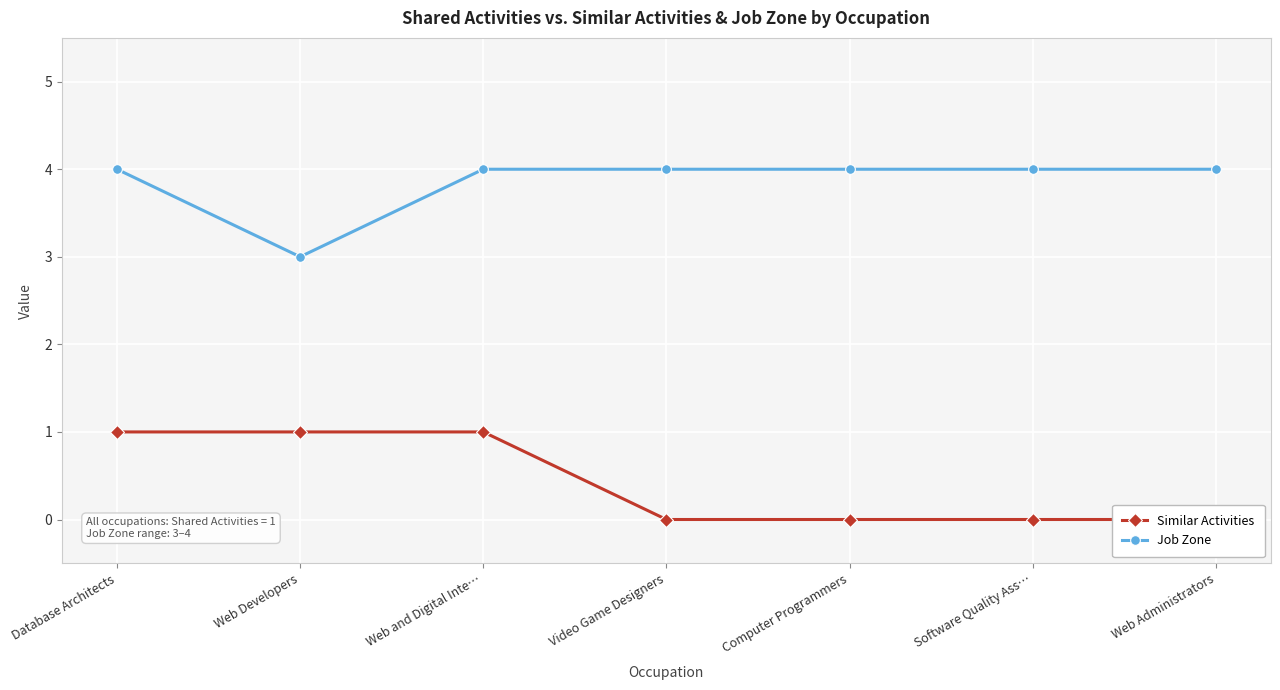

What position from the right is Web Developers?

6